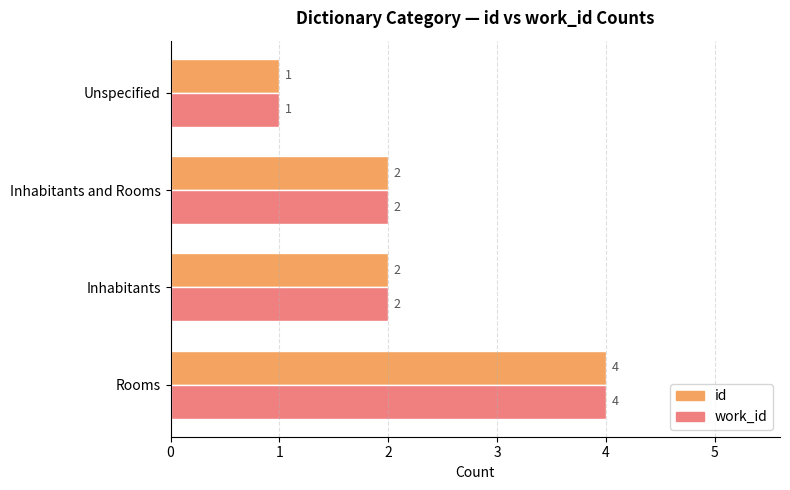

Which category has the lowest value in the work_id series?

Unspecified